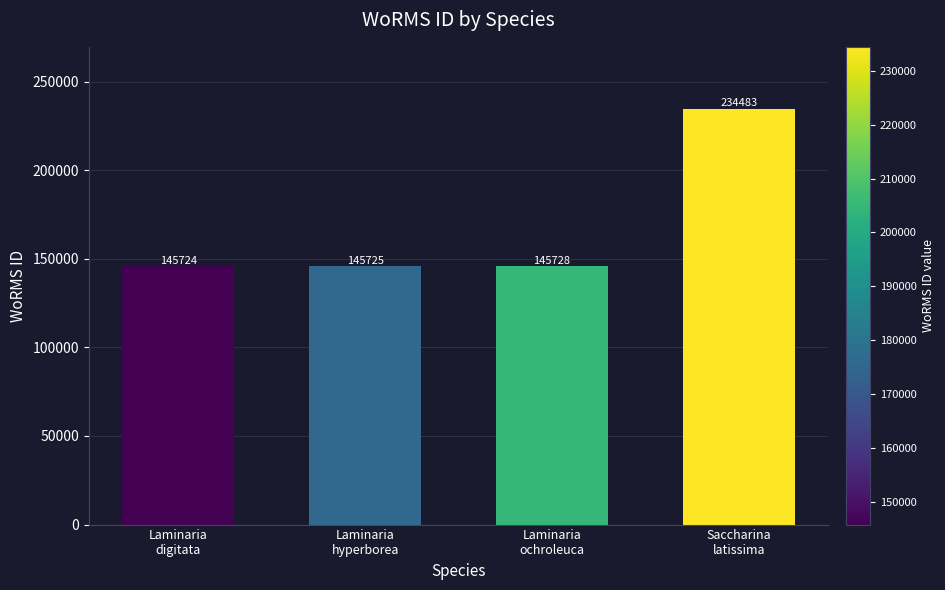

The value at Laminaria
digitata is 216061. True or false?

False